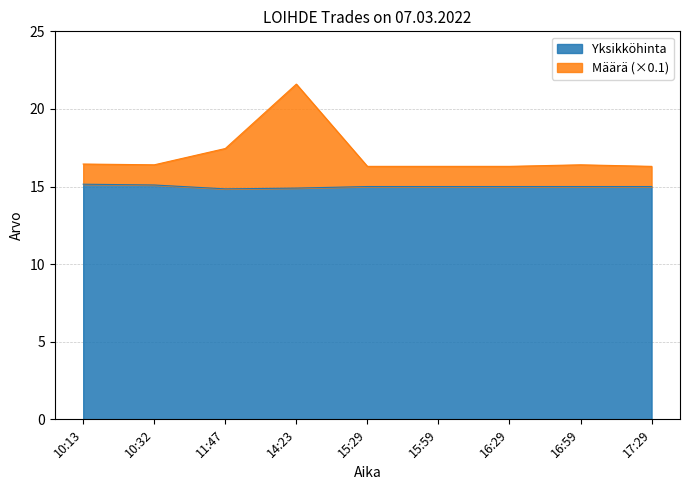

Where is the first local maximum for Määrä?

14:23